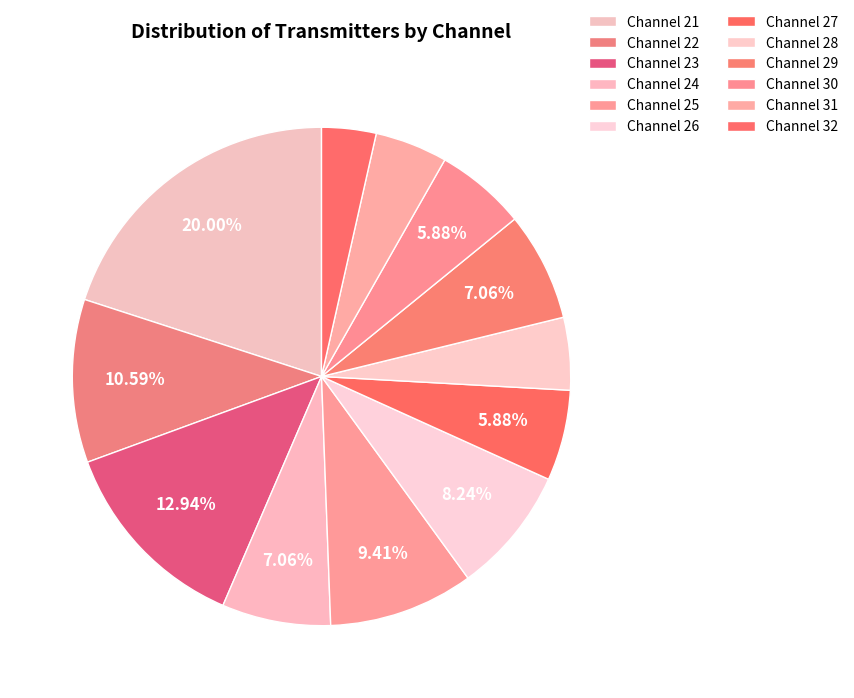

Is the sum of Channel 30 and Channel 31 greater than half?

No